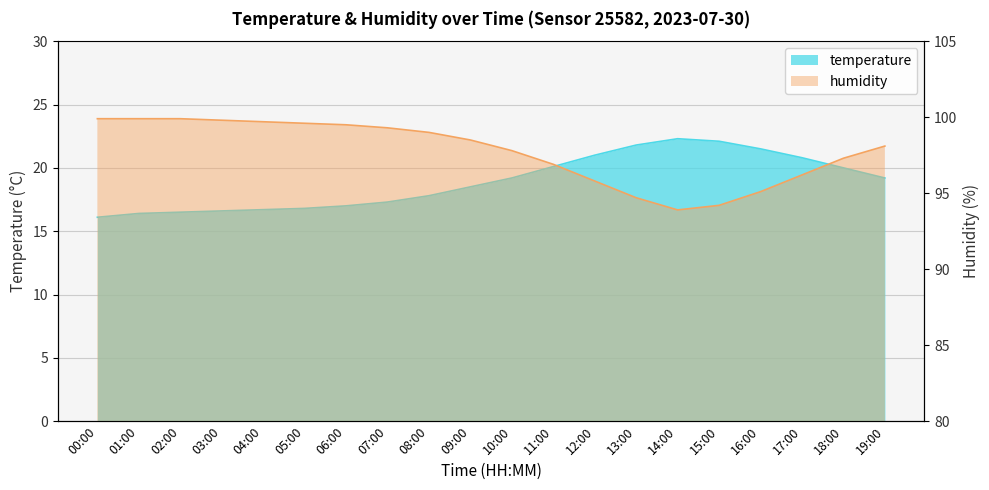

In temperature, how many points are higher than both neighbors (excluding endpoints)?

1